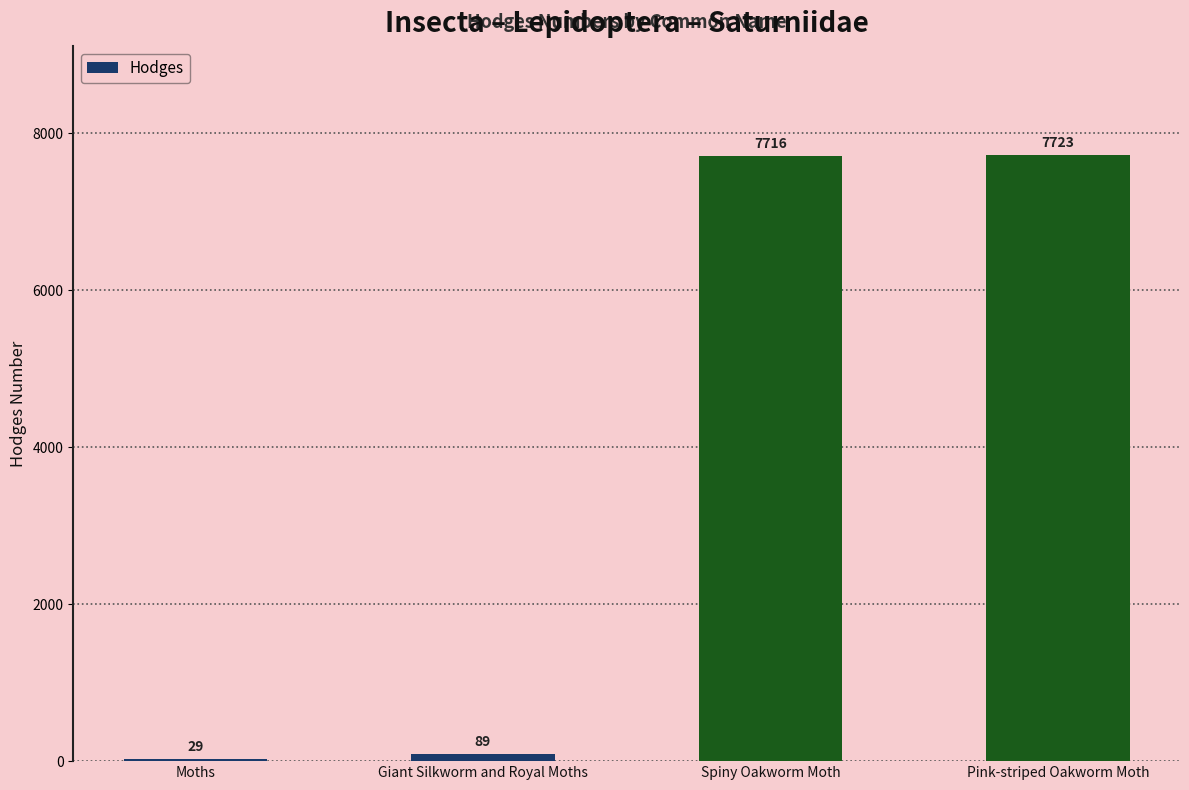

What is the label of the 2nd bar from the right?

Spiny Oakworm Moth